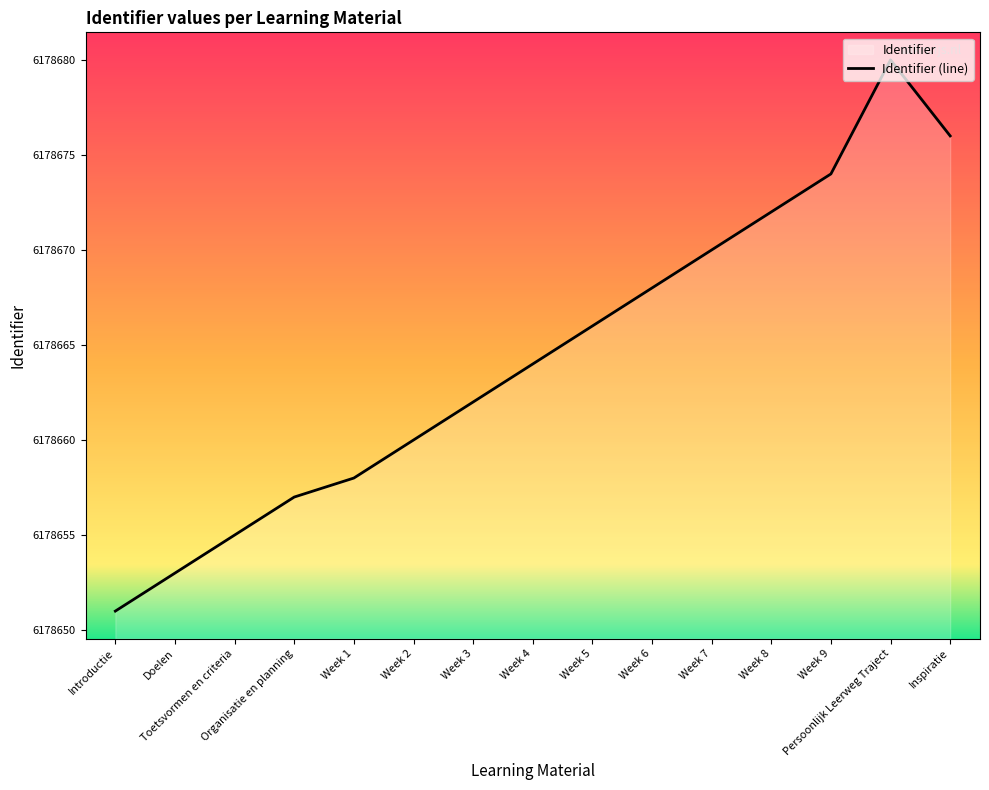

What position from the left is Week 9?

13